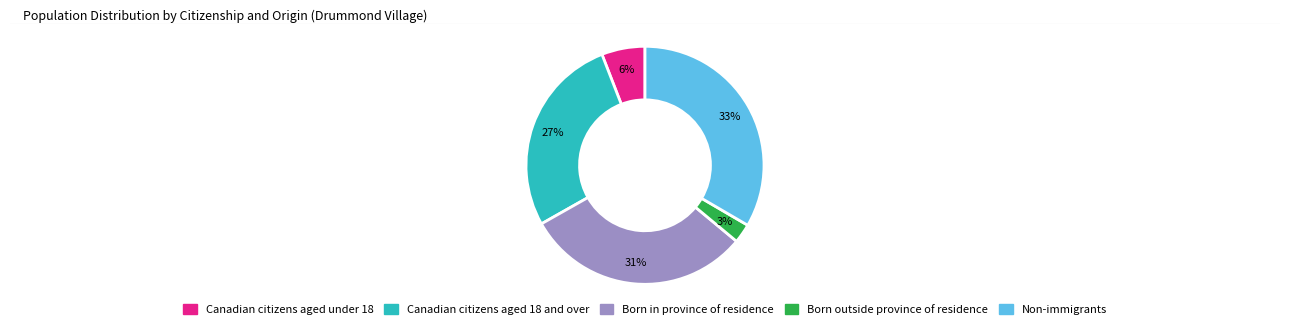

To the nearest percent, what portion does Canadian citizens aged 18 and over represent?

27%